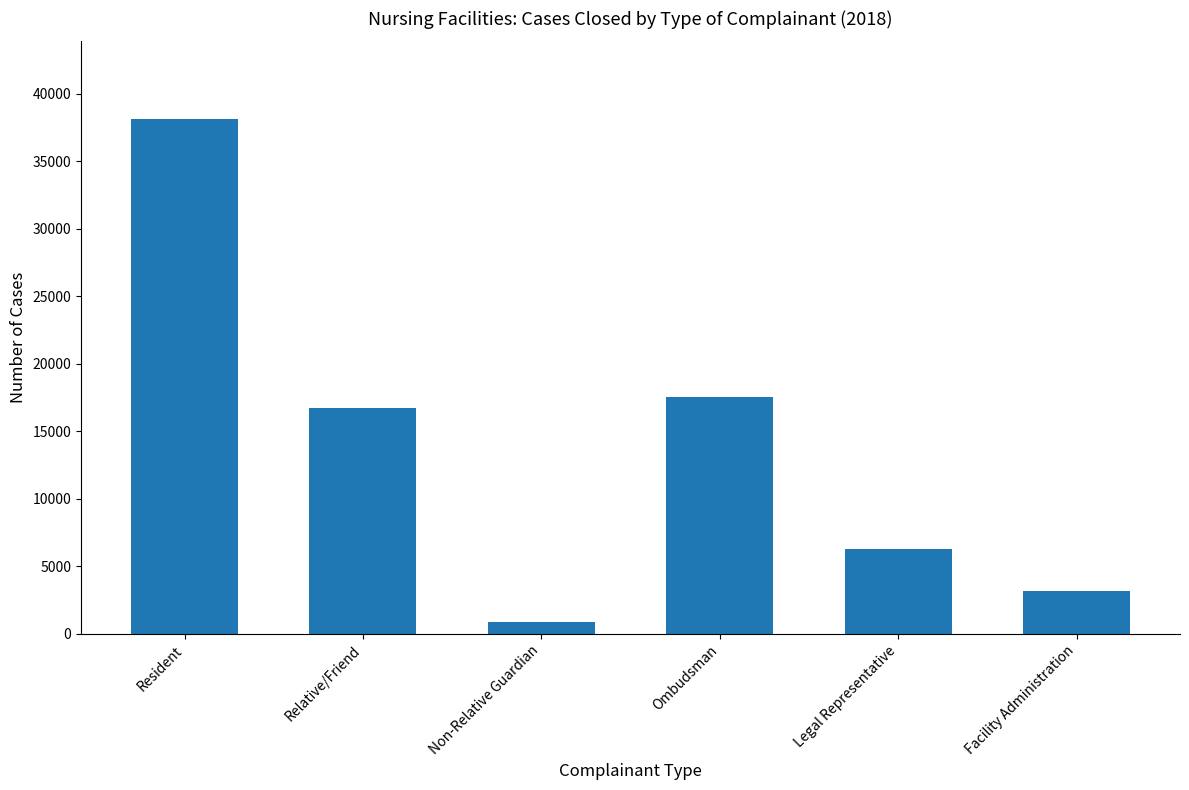

What is the value of the 1st bar from the left?

38146